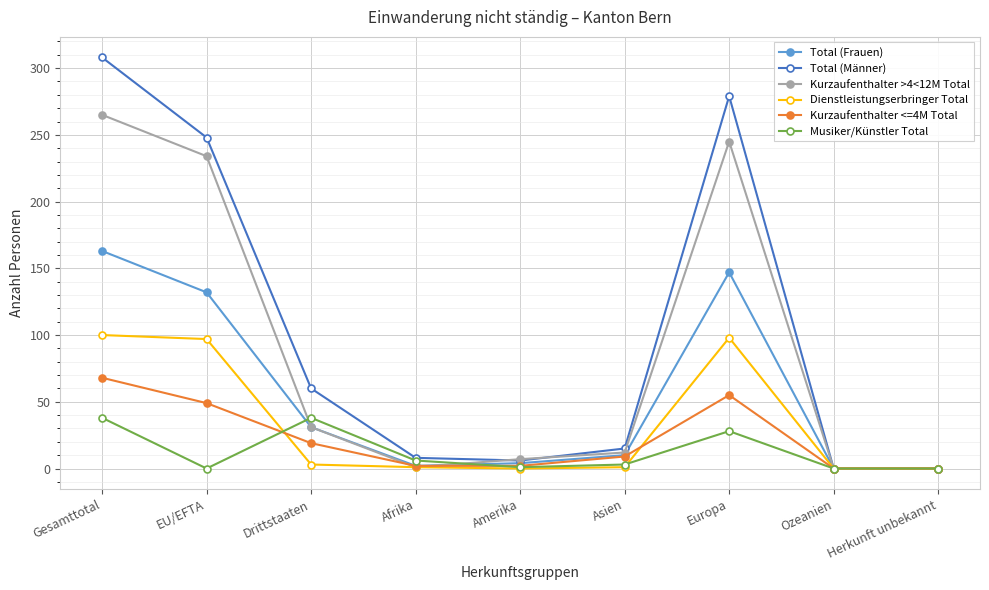

What is the maximum value for Dienstleistungserbringer Total?

100